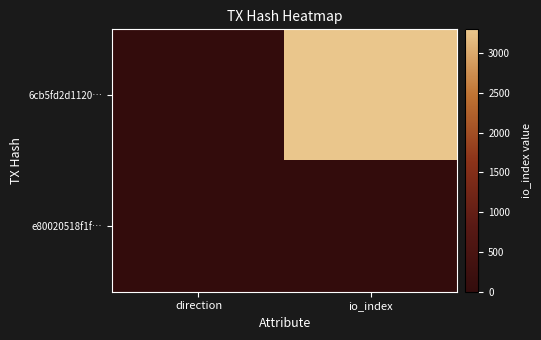

What is the difference between the highest and lowest values at direction?

2